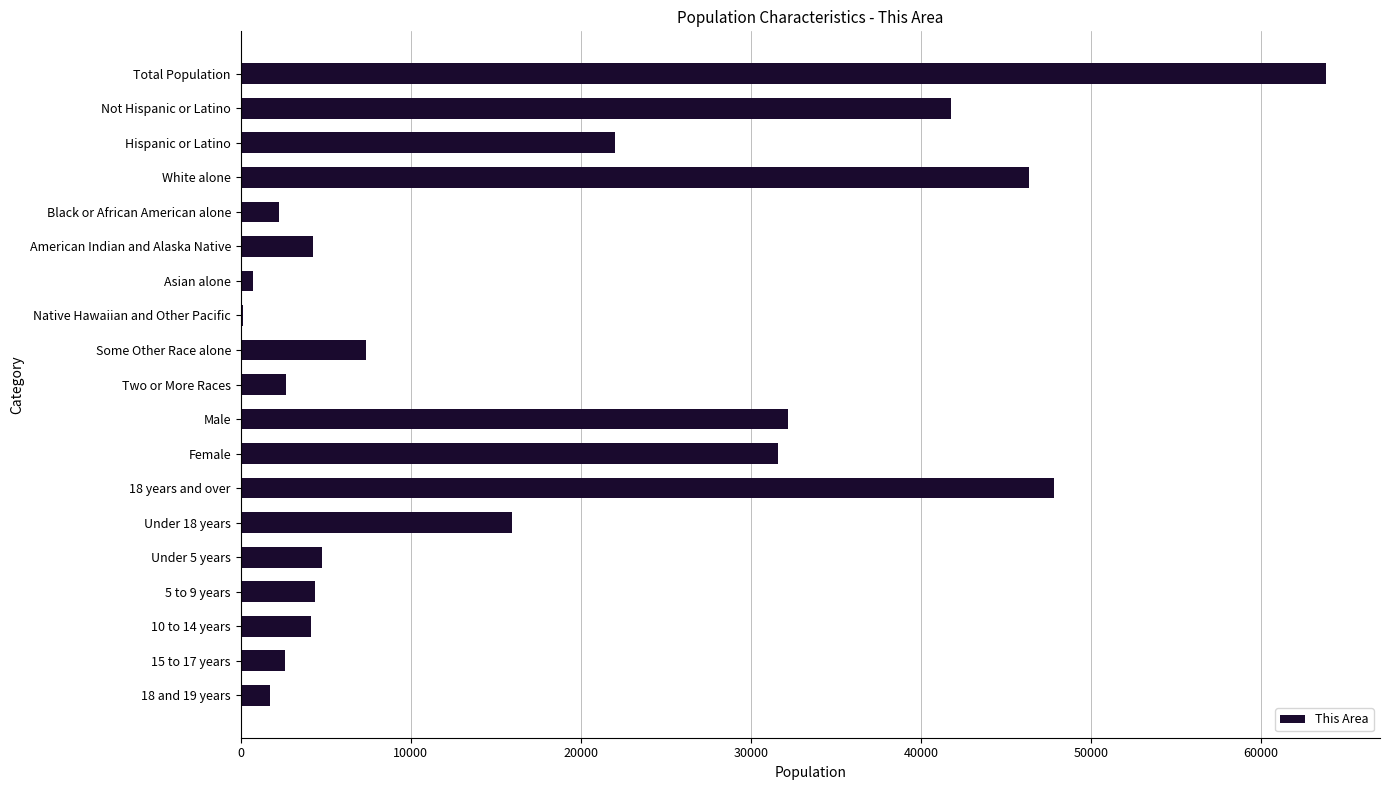

Which category has the highest value across all series?

Total Population